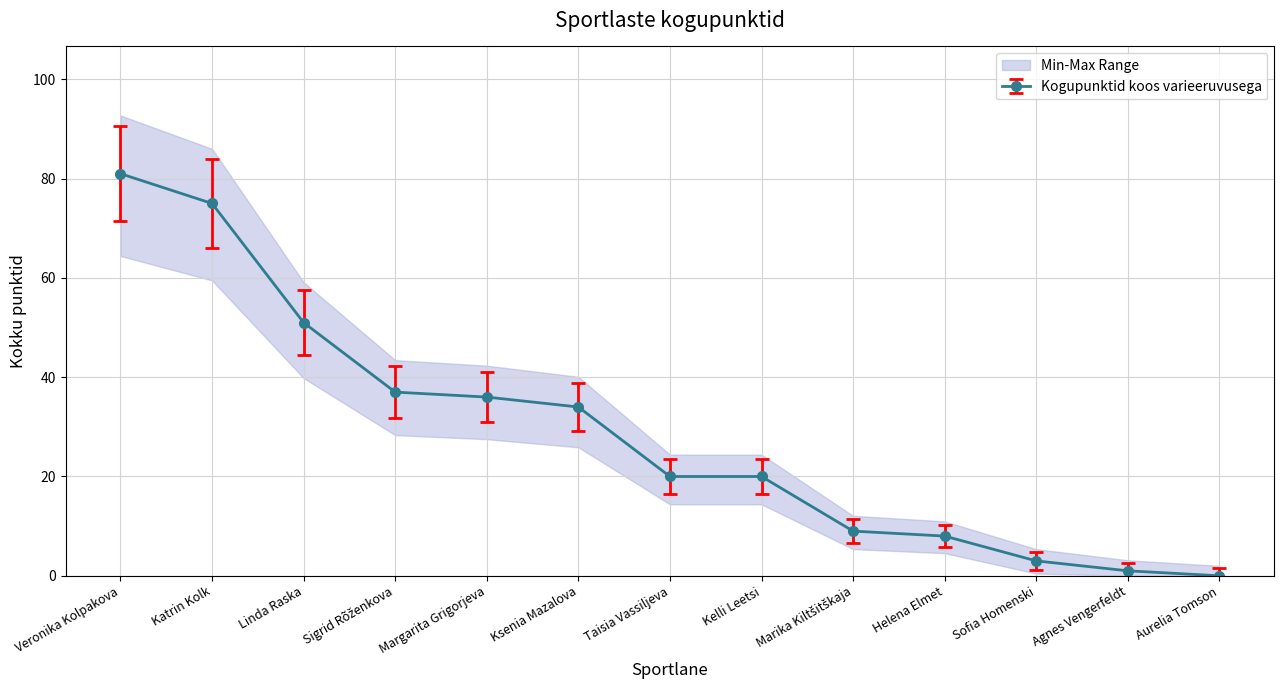

How many distinct data groups are displayed?

1